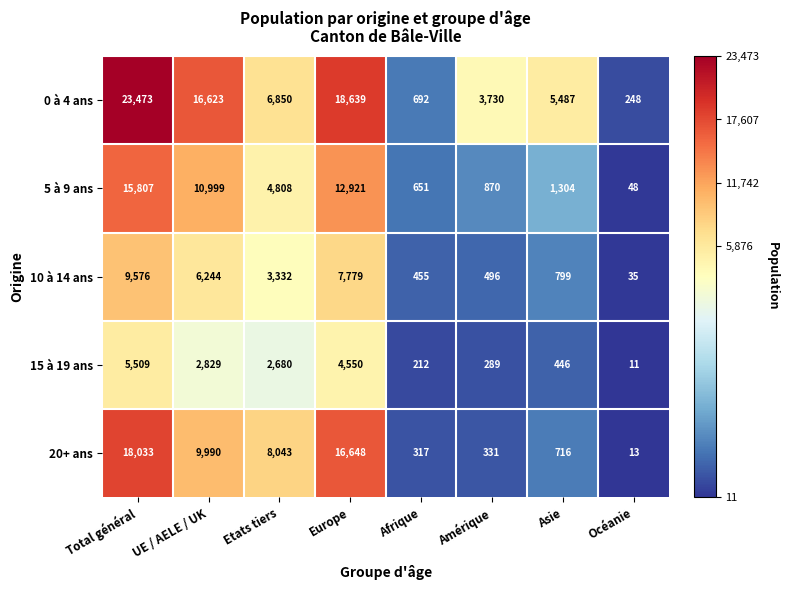

What is the spread (max minus min) of values at UE / AELE / UK?

13794